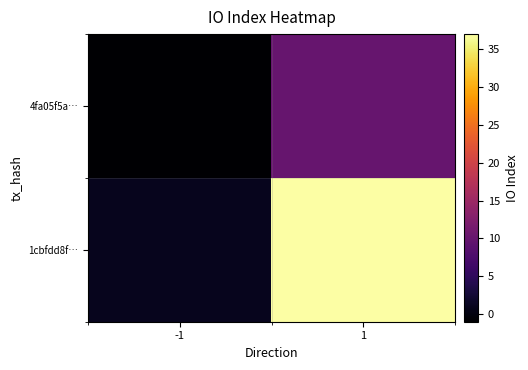

Reading left to right, extract all data points from this chart.

4fa05f5a…: -1=-1	1=10
1cbfdd8f…: -1=1	1=37